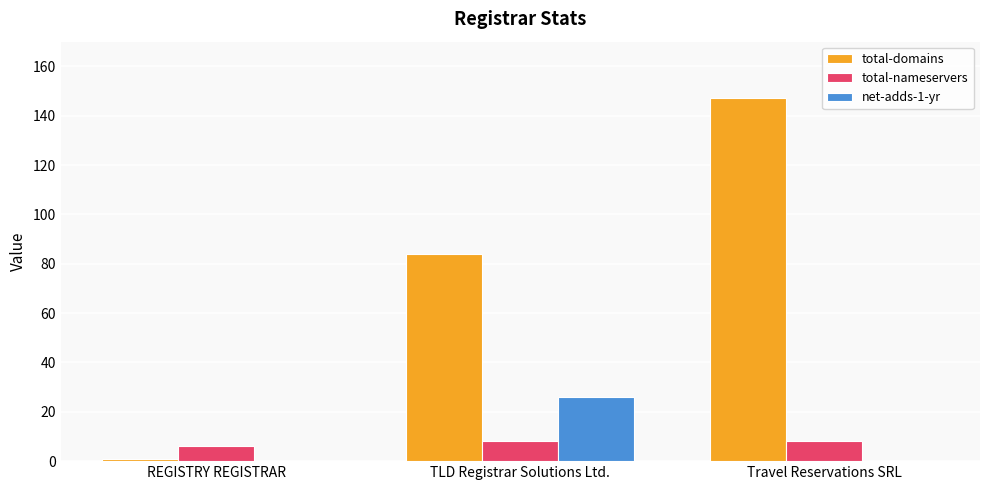

At which label does net-adds-1-yr reach its peak?

TLD Registrar Solutions Ltd.